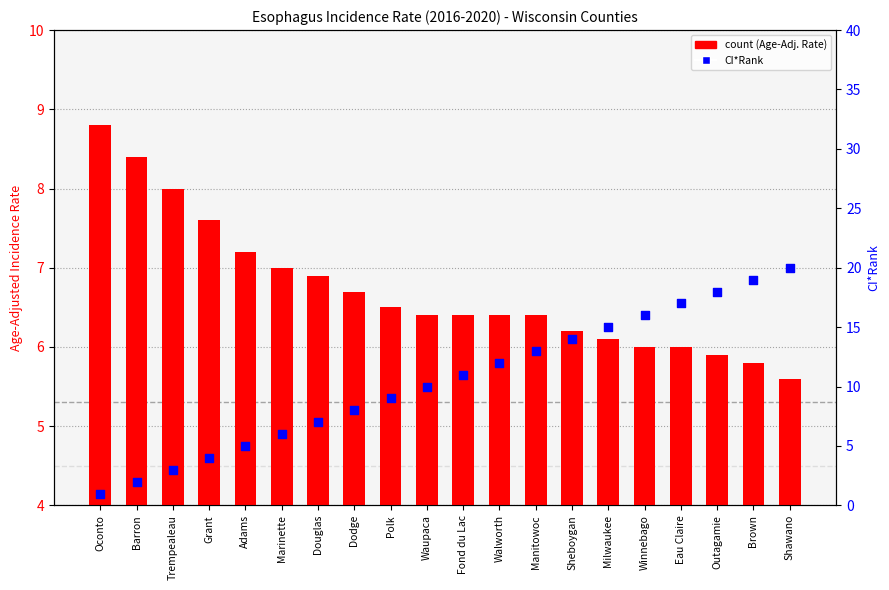

Approximately how many times larger is the value at Sheboygan compared to Manitowoc?

1.0